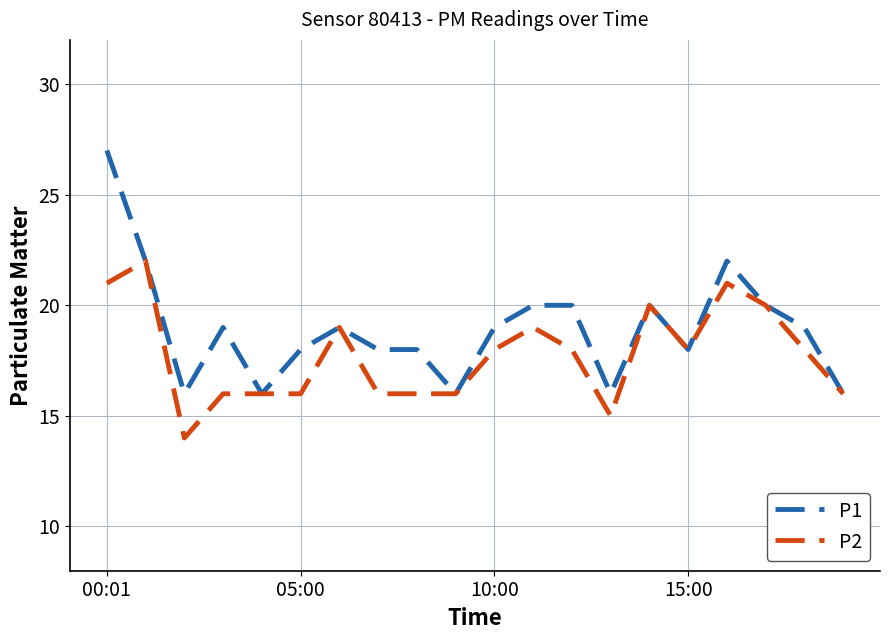

Rank the series by their maximum value, from highest to lowest.

P1, P2